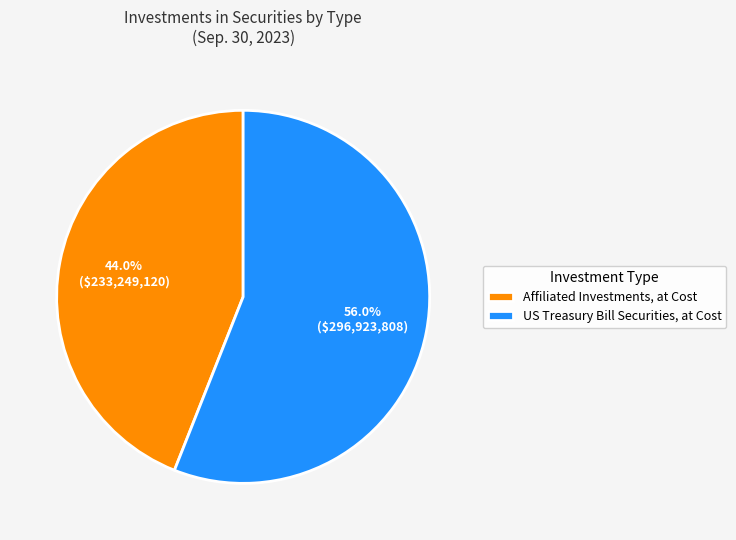

To the nearest percent, what is the difference between the Affiliated Investments, at Cost and US Treasury Bill Securities, at Cost slice percentages?

12%